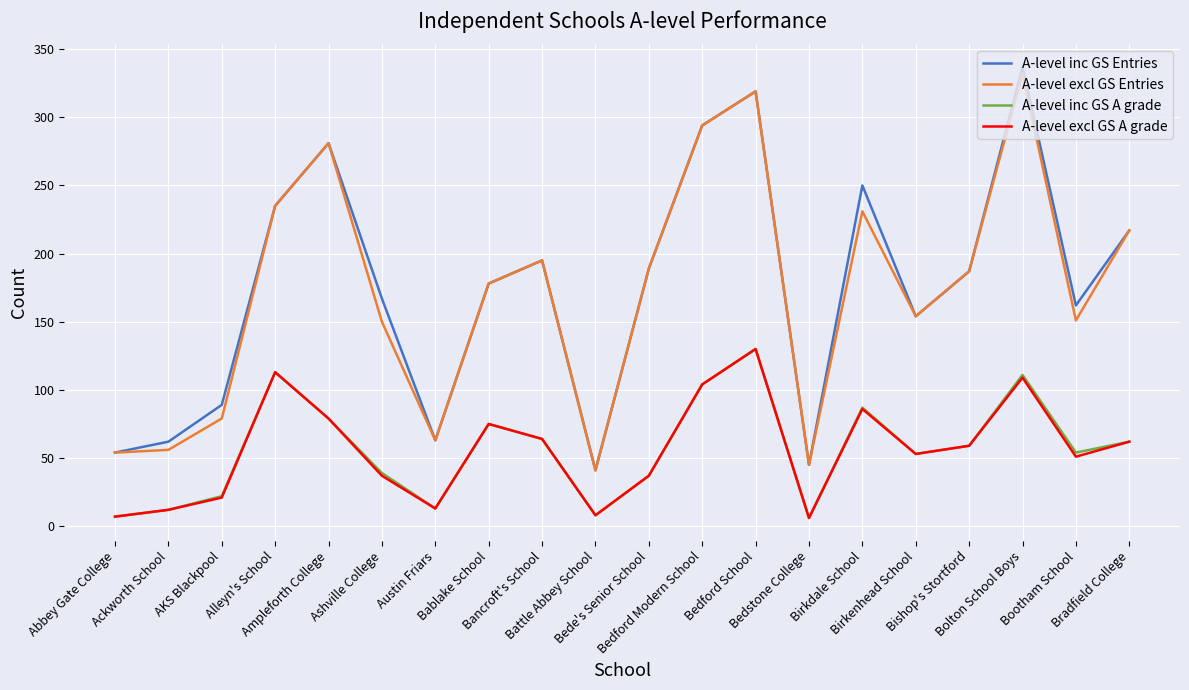

How many lines are shown in the chart?

4